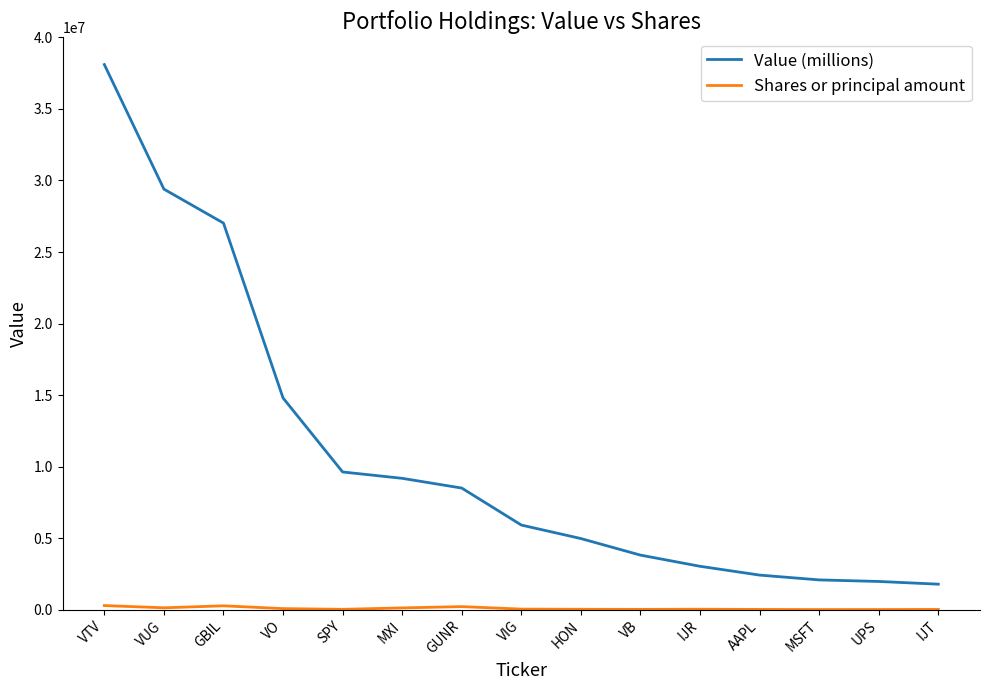

Is it true that Value (millions) equals 3033000 at IJR?

True